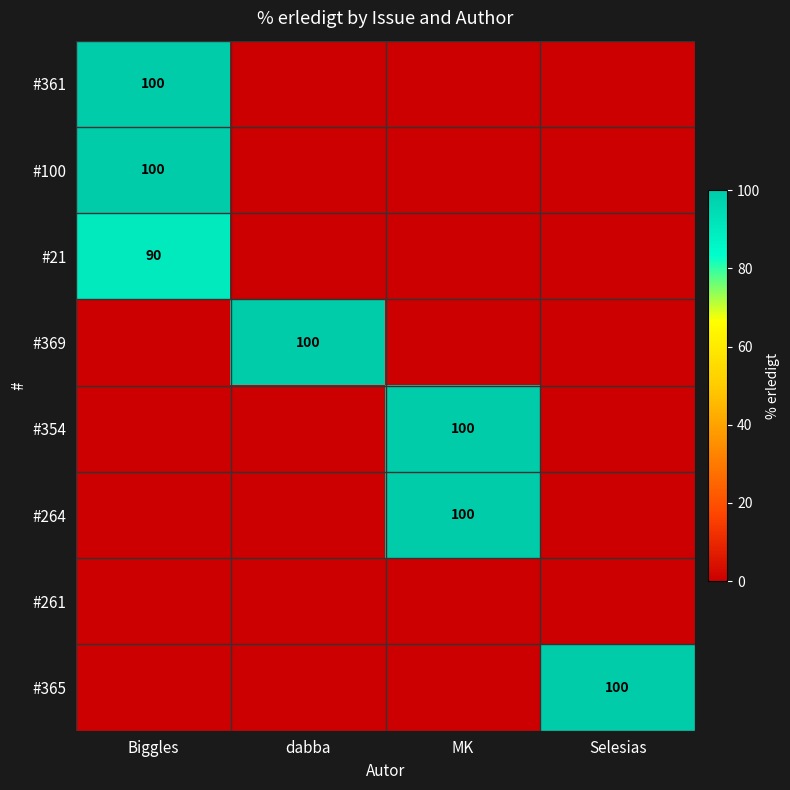

Is it true that #369 equals 42 at dabba?

False